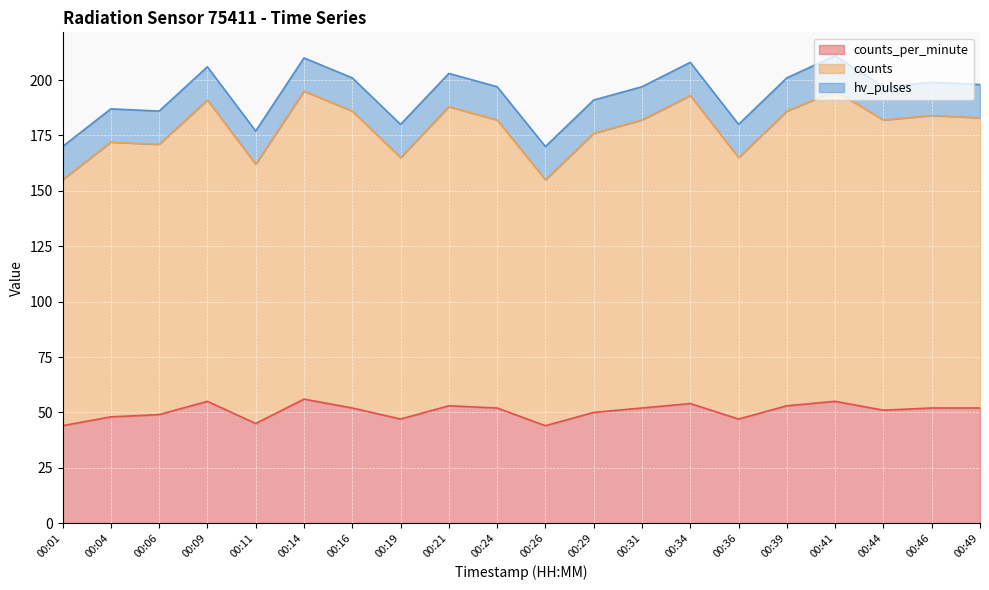

How many lines are shown in the chart?

3